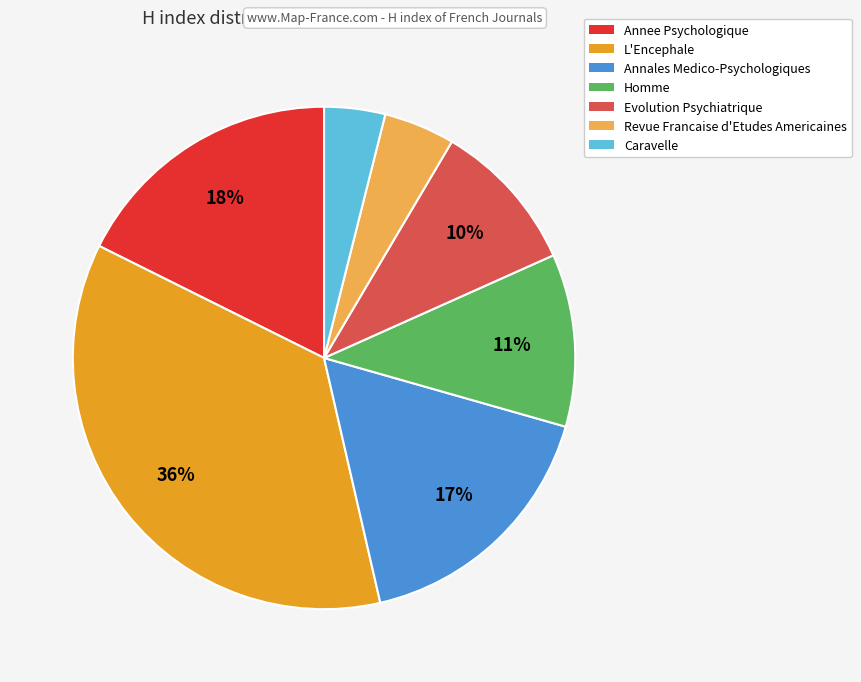

Count the number of slices in the pie.

7